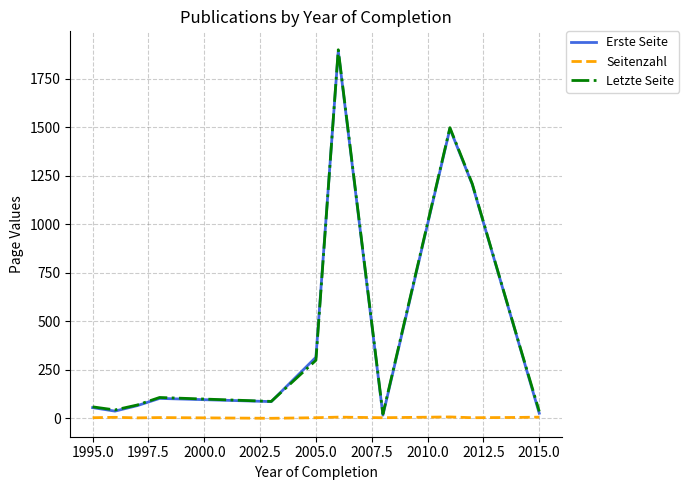

What is the maximum value for Letzte Seite?

1900.0